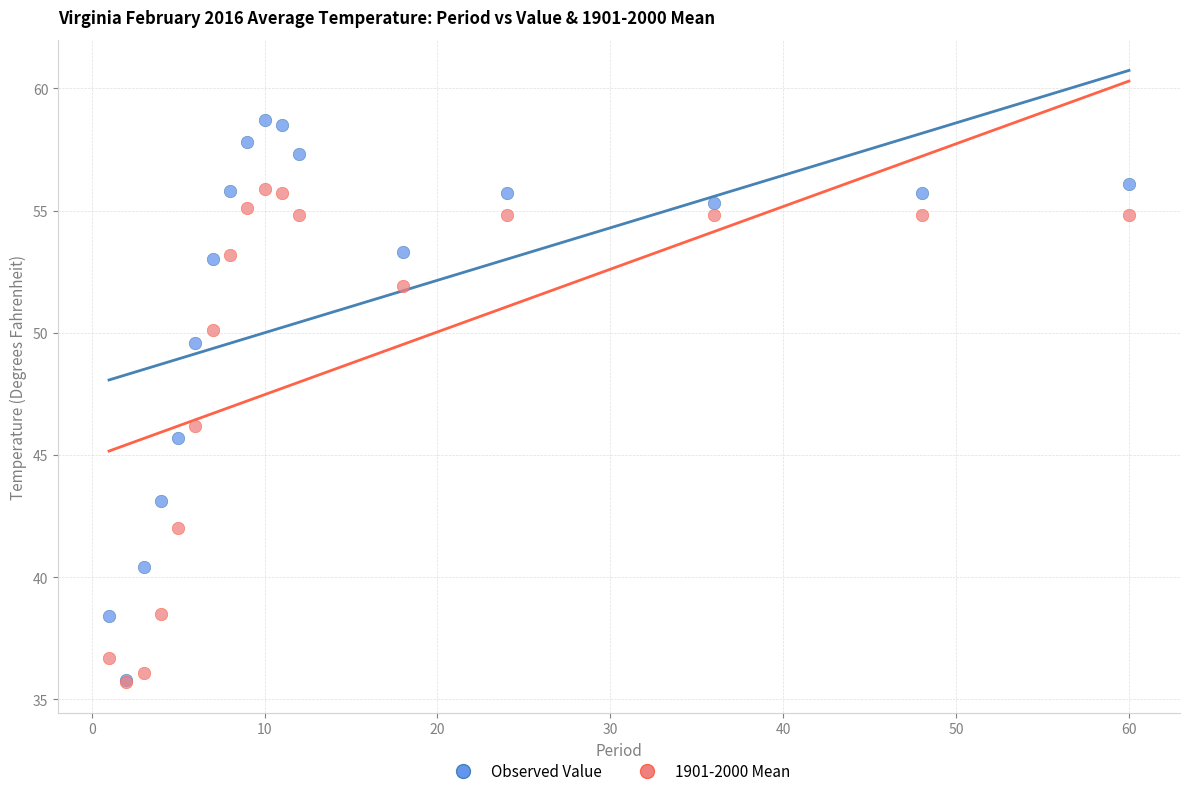

Across all series, what Y value is closest to 47?

46.2